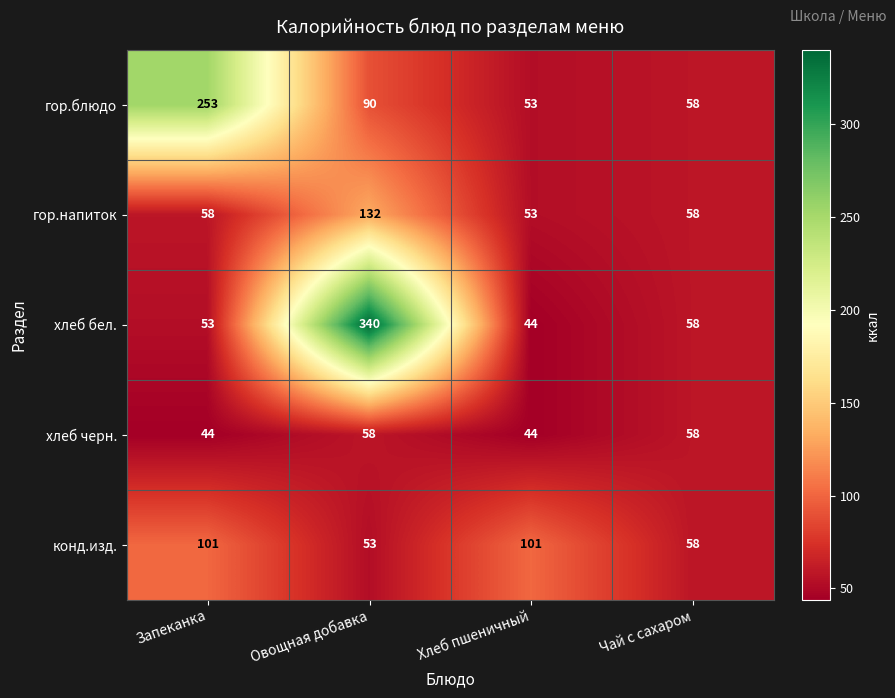

Count the number of data series in this chart.

5